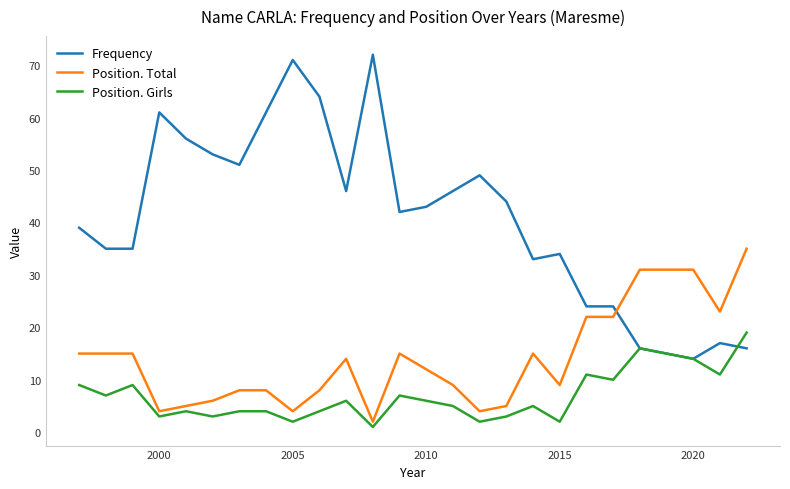

What is the greatest value displayed?

72